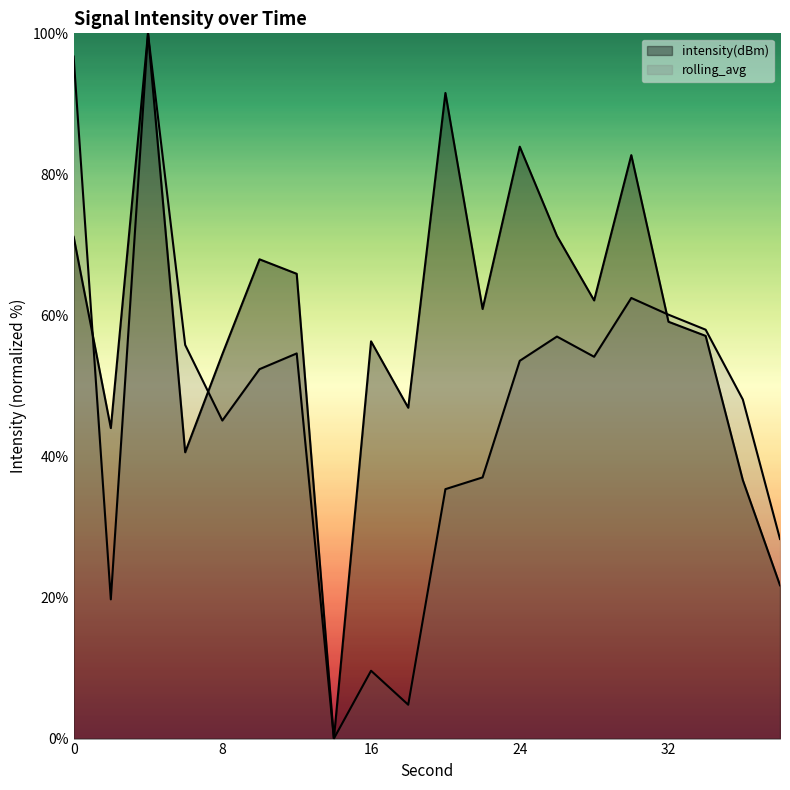

Reading right to left, list all the values displayed in this chart.

intensity(dBm): 21.7	36.7	57.1	59.1	82.7	62.1	71.3	83.9	60.9	91.5	46.9	56.3	0.0	65.9	68.0	54.5	40.6	100.0	44.0	71.1
rolling_avg: 28.3	48.1	58.0	60.1	62.5	54.1	57.0	53.6	37.0	35.4	4.8	9.6	0.0	54.6	52.4	45.1	55.8	100.0	19.7	96.7